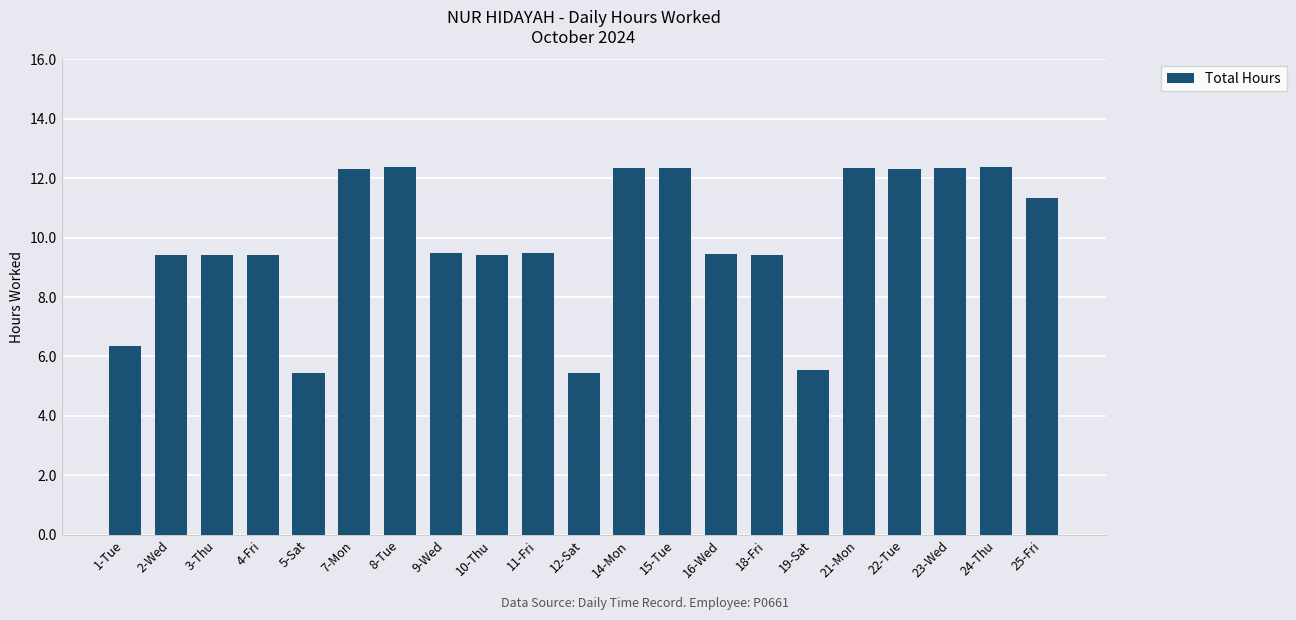

What is the label of the 10th bar from the right?

14-Mon